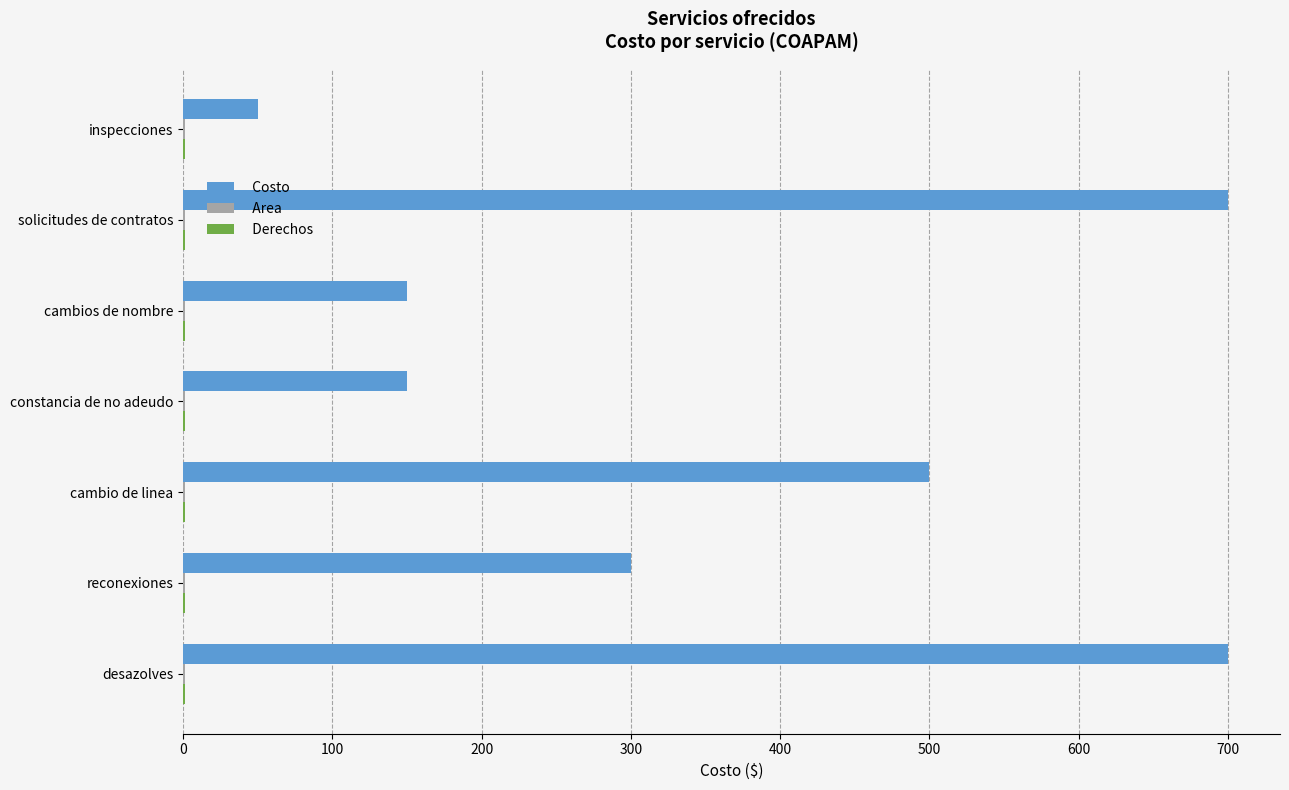

What is the sum of all Costo values?

2550